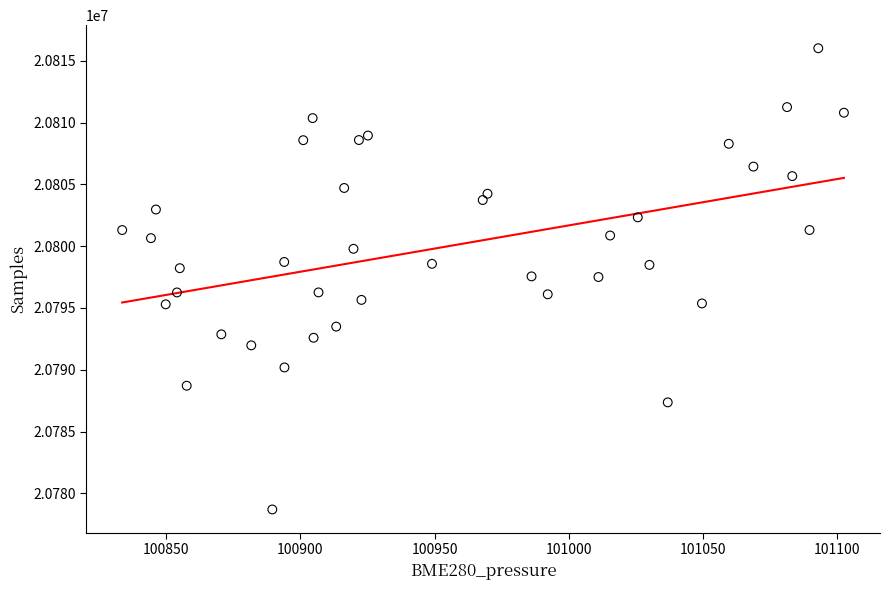

What is the range of Y values (max minus min)?

37344